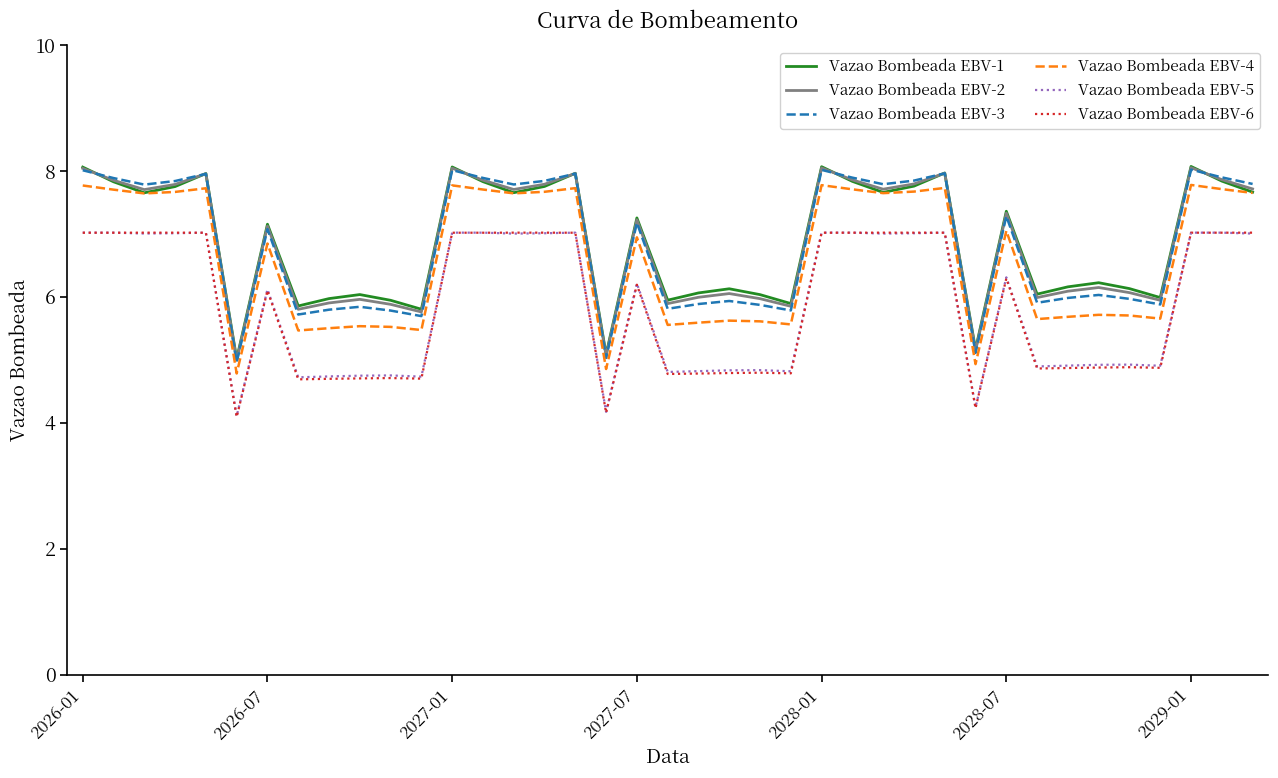

True or false: Vazao Bombeada EBV-2 and Vazao Bombeada EBV-6 intersect in this chart.

False